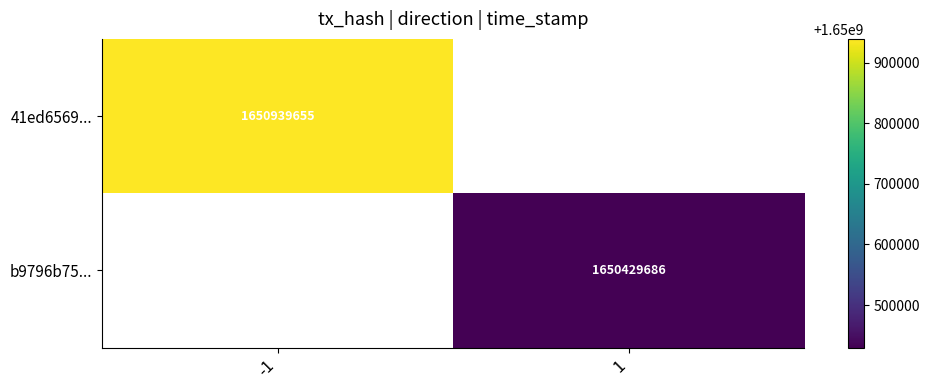

The value of 41ed6569... at -1 is 1650939655. True or false?

True